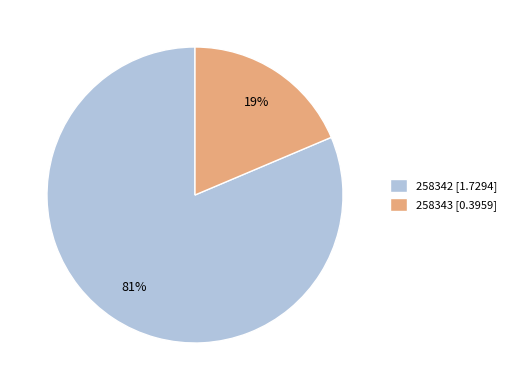

Is there any slice that represents more than half of the pie?

Yes